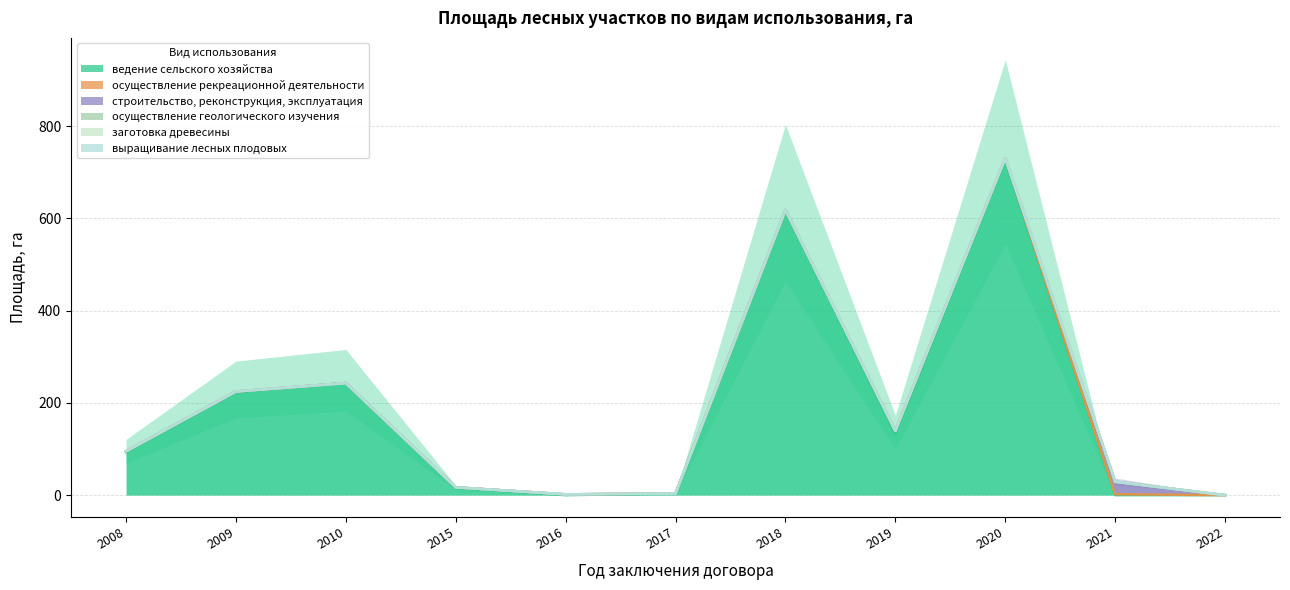

What are all the series names shown in the legend?

ведение сельского хозяйства, осуществление рекреационной деятельности, строительство, реконструкция, эксплуатация, осуществление геологического изучения, заготовка древесины, выращивание лесных плодовых